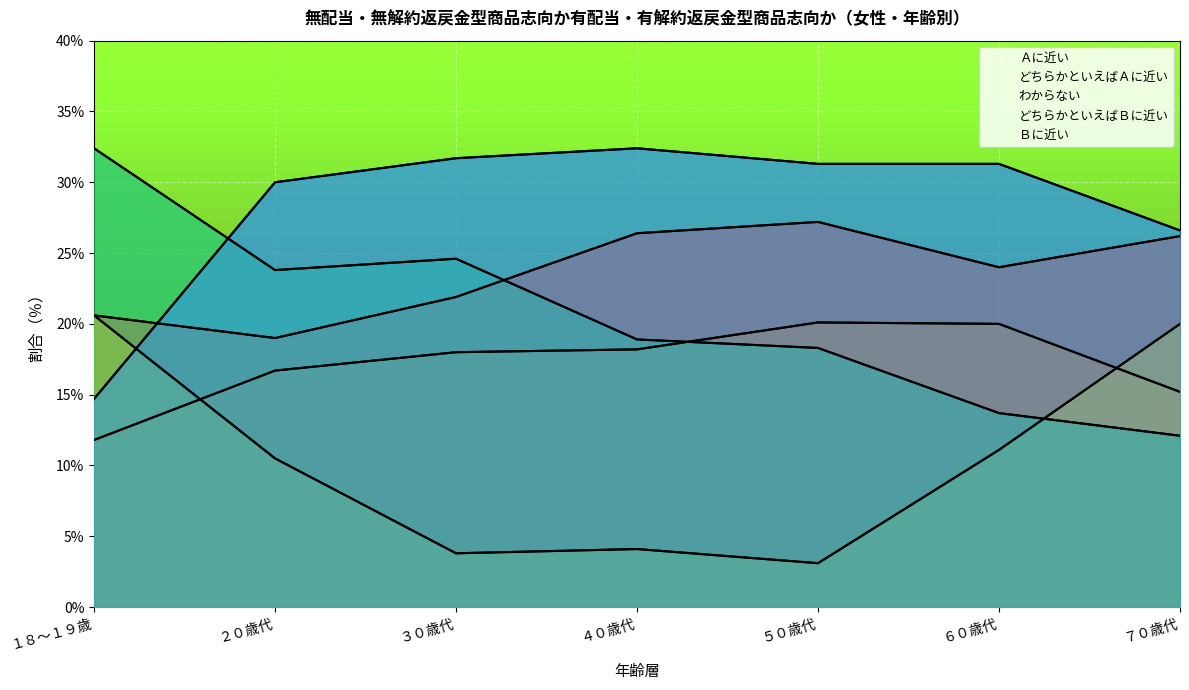

Between ２０歳代 and ７０歳代, which is larger?

７０歳代